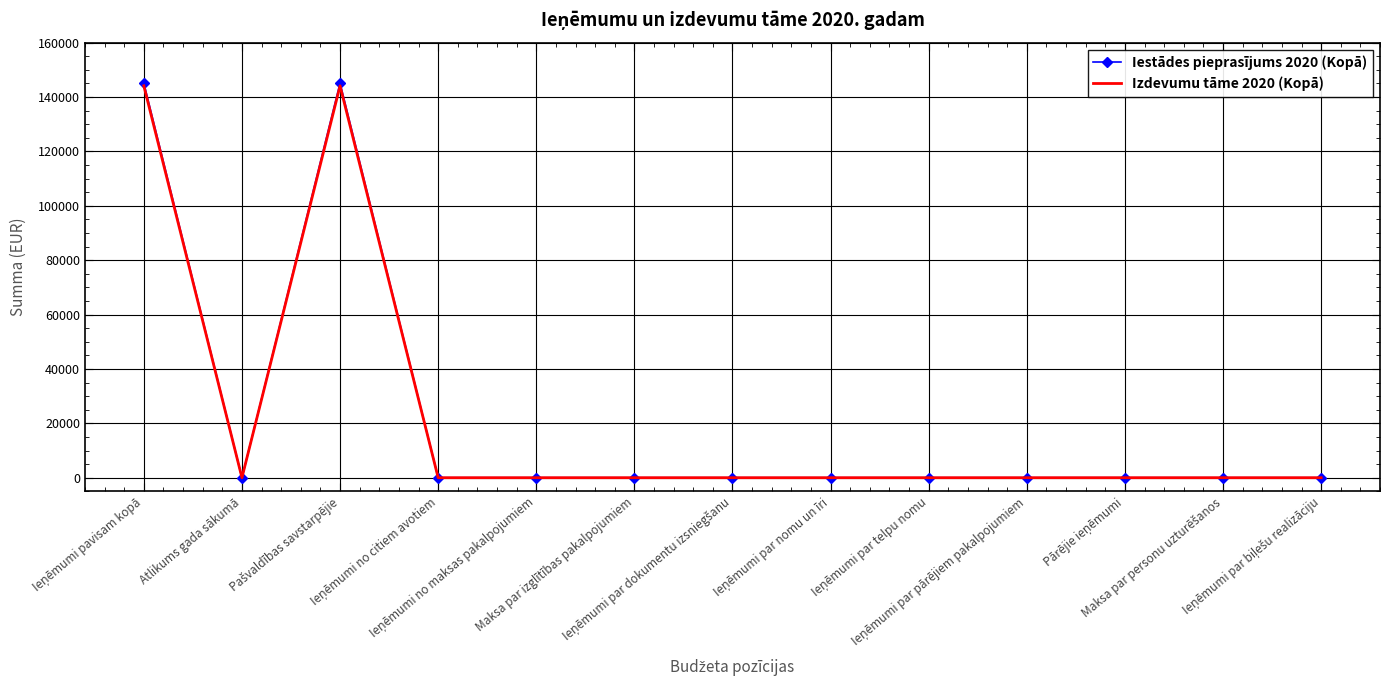

Which series has the widest spread of values?

Iestādes pieprasījums 2020 (Kopā)